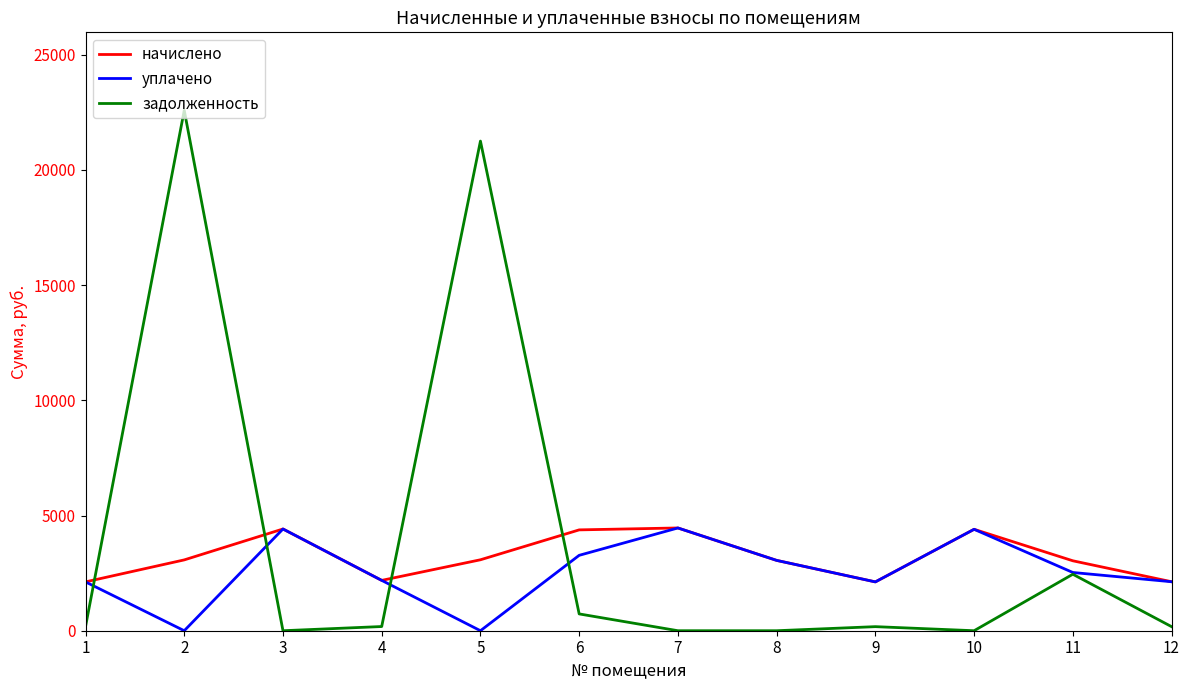

What is the greatest value displayed?

22587.8